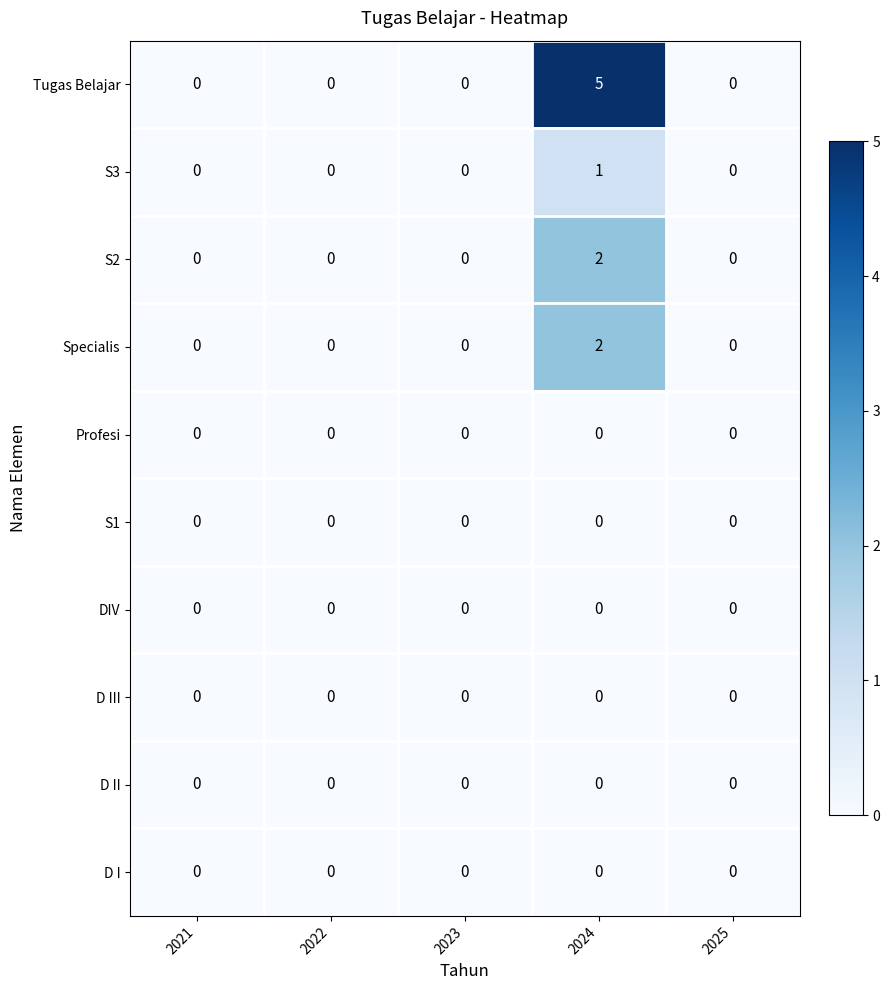

What is the total value across all series at 2024?

10